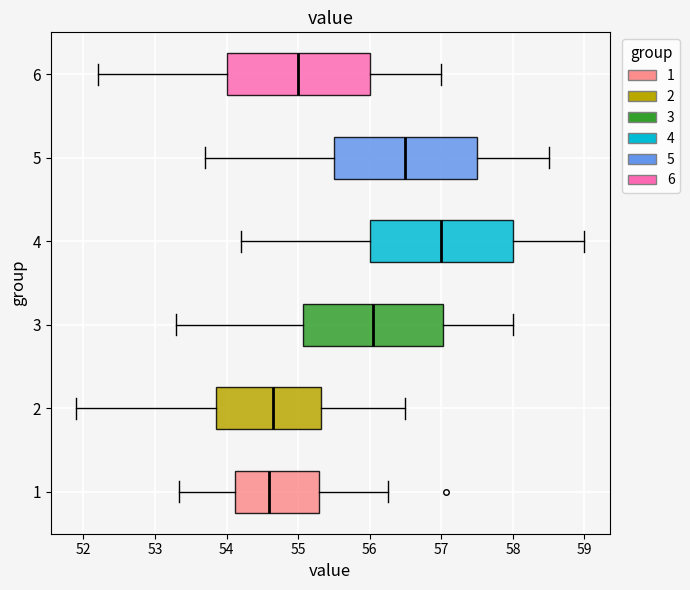

Reading bottom to top, read every box against the x-axis: the position of its median line, the range the box covers, and the ends of its whiskers. The values are not printed on the chart, so give them approximately, as read against the axis.

1: median 54.6, box 54.1 to 55.3, whiskers 53.3 to 56.3
2: median 54.7, box 53.9 to 55.3, whiskers 51.9 to 56.5
3: median 56.1, box 55.1 to 57.0, whiskers 53.3 to 58.0
4: median 57.0, box 56.0 to 58.0, whiskers 54.2 to 59.0
5: median 56.5, box 55.5 to 57.5, whiskers 53.7 to 58.5
6: median 55.0, box 54.0 to 56.0, whiskers 52.2 to 57.0